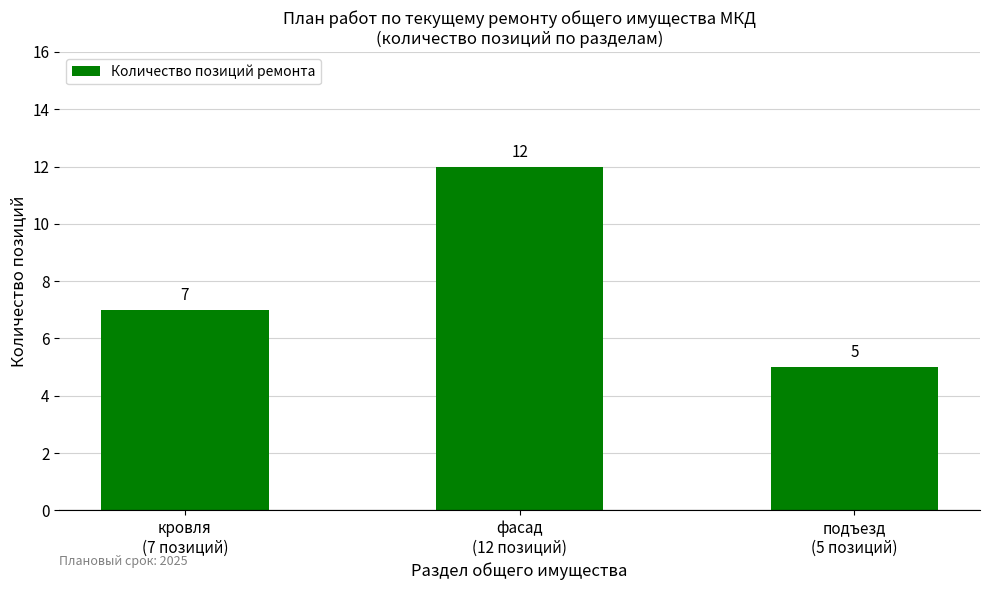

True or false: the data shows 5 at подъезд
(5 позиций).

True